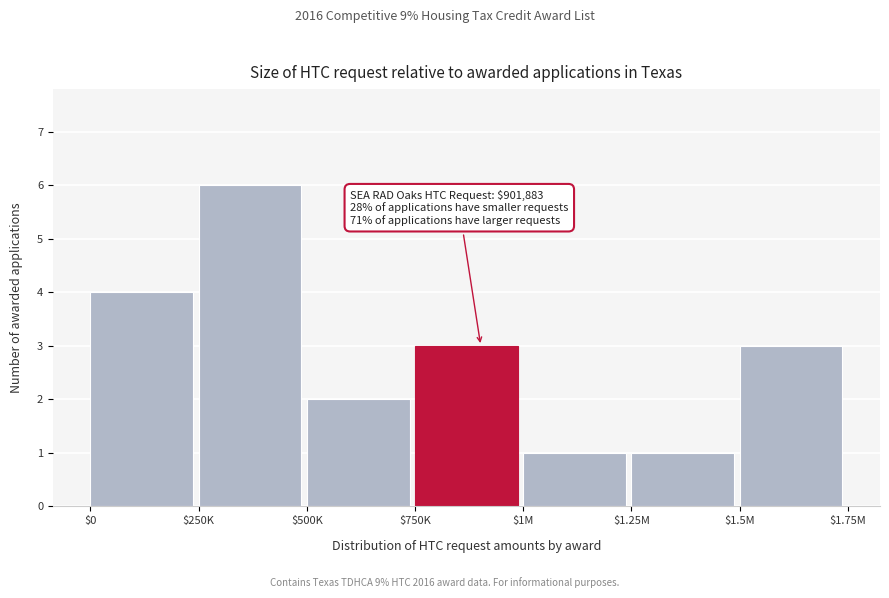

Reading right to left, what are all the values shown in this chart?

3	1	1	3	2	6	4